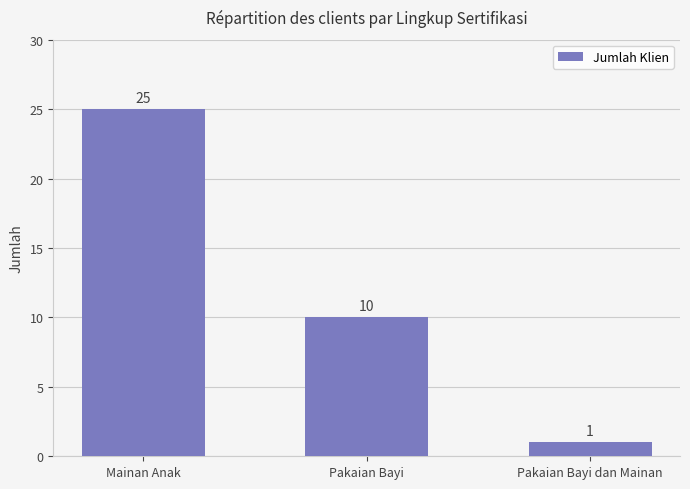

Is it true that the value at Pakaian Bayi dan Mainan is 1?

True